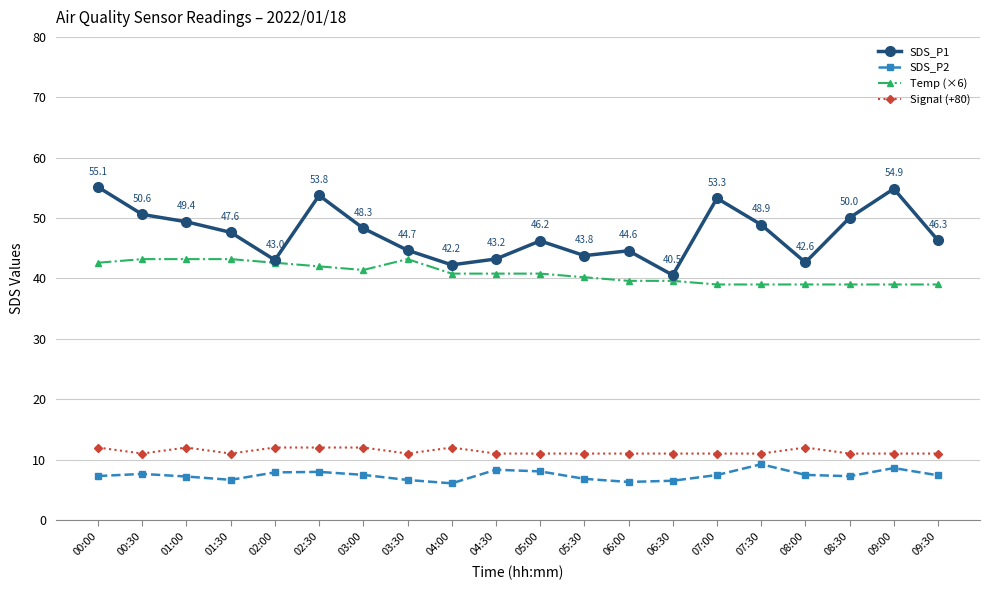

What is the sum of all Signal (+80) values?

227.0